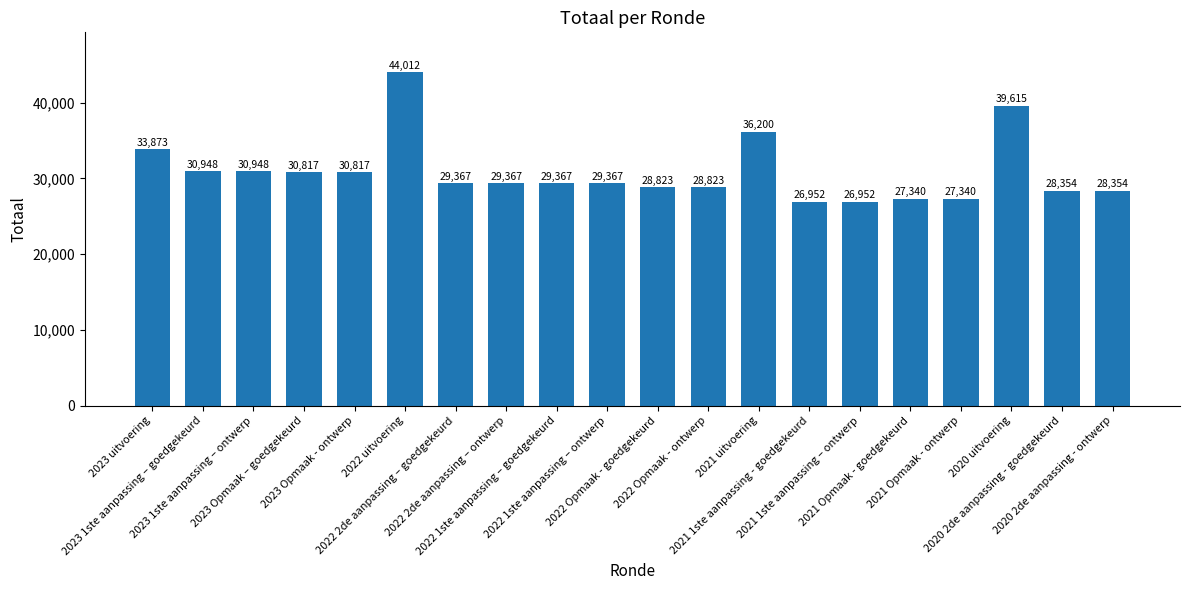

What is the change in value from 2022 uitvoering to 2021 1ste aanpassing – ontwerp?

-17060